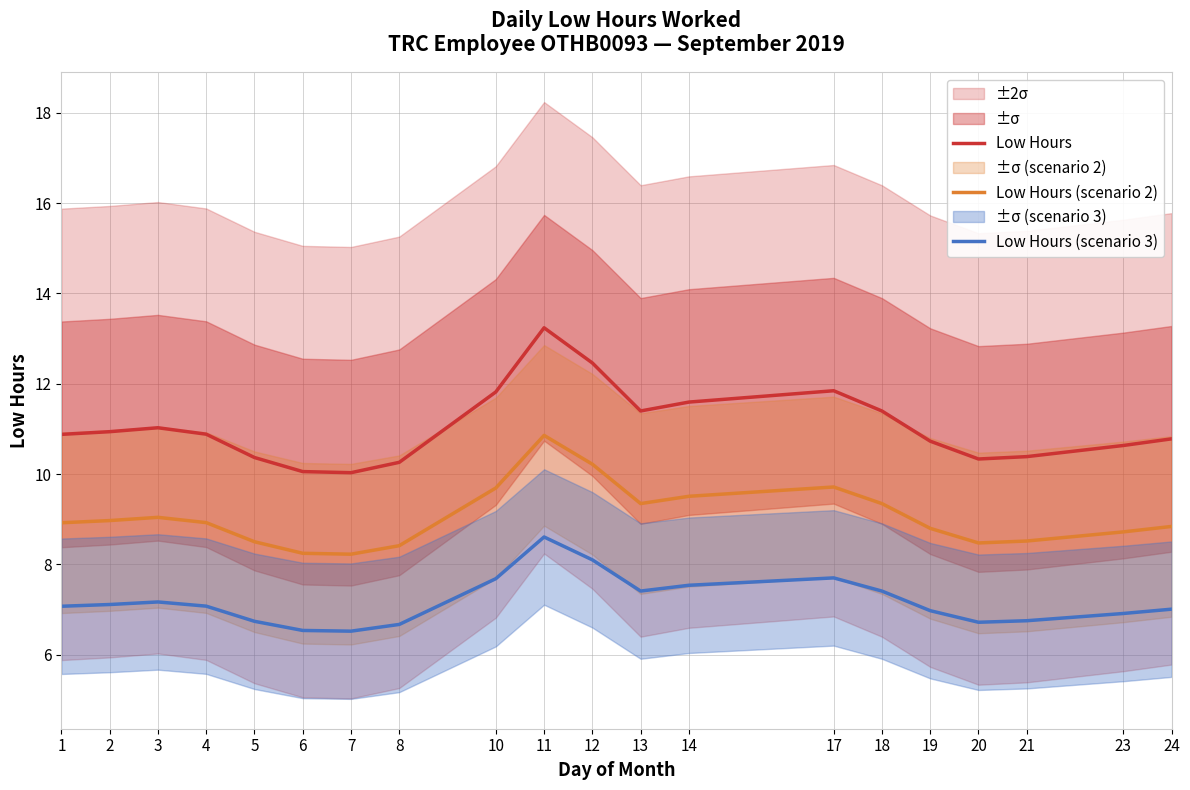

List the series in order of their peak value, lowest first.

Low Hours (scenario 3), Low Hours (scenario 2), Low Hours